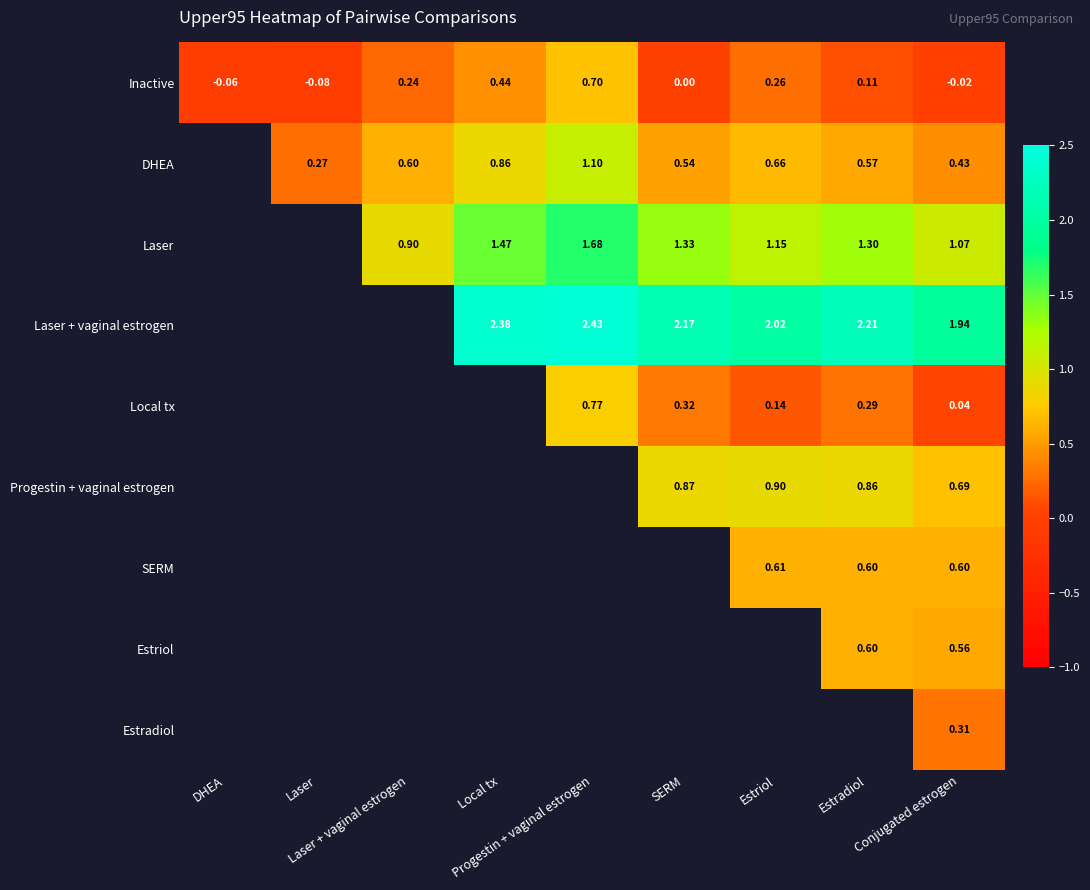

What is the difference between the Laser values at Progestin + vaginal estrogen and Laser + vaginal estrogen?

0.8